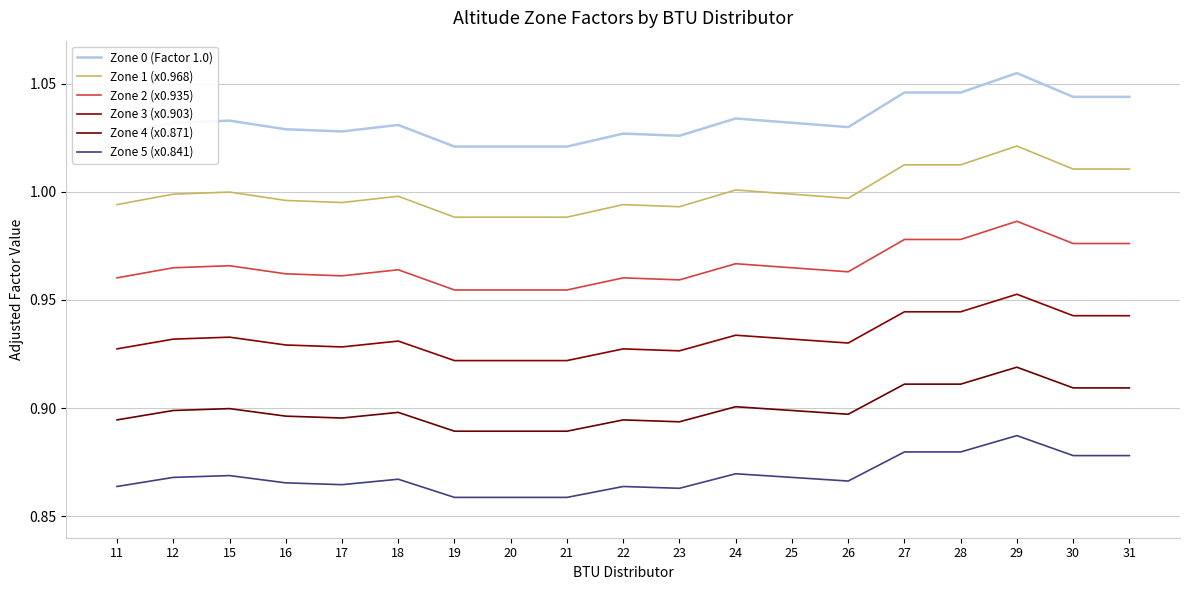

Rank the categories by Zone 2 (x0.935) value from lowest to highest.

19, 20, 21, 23, 11, 22, 17, 16, 26, 18, 12, 25, 15, 24, 30, 31, 27, 28, 29